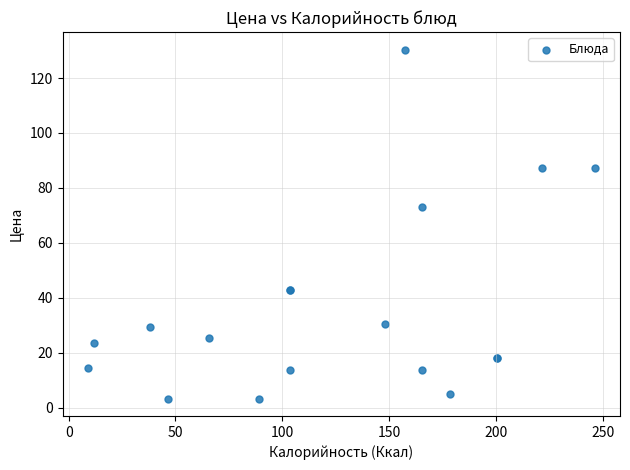

What Y value in the scatter plot is closest to 66?

73.0